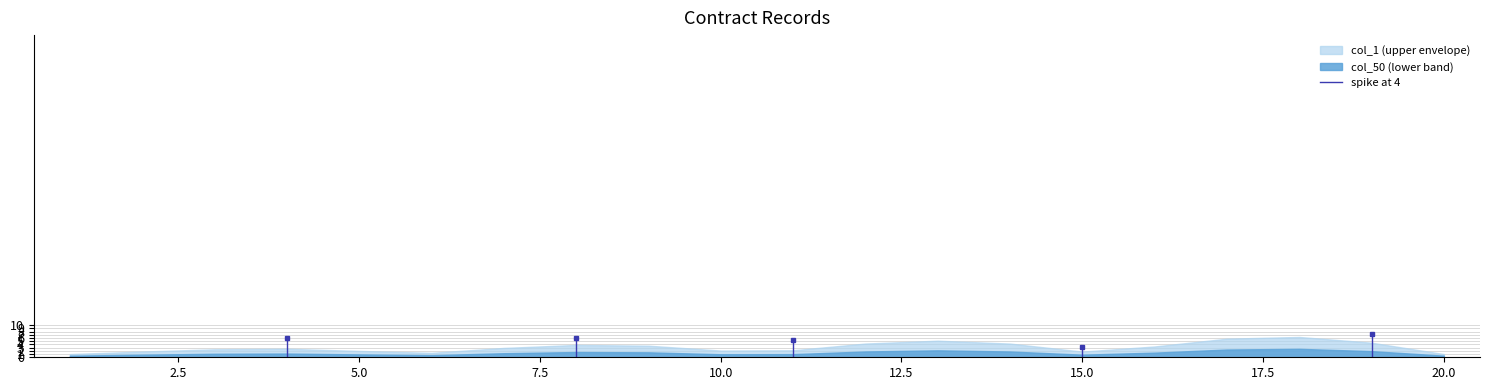

What is the maximum value for col_50 (lower band)?

2.6